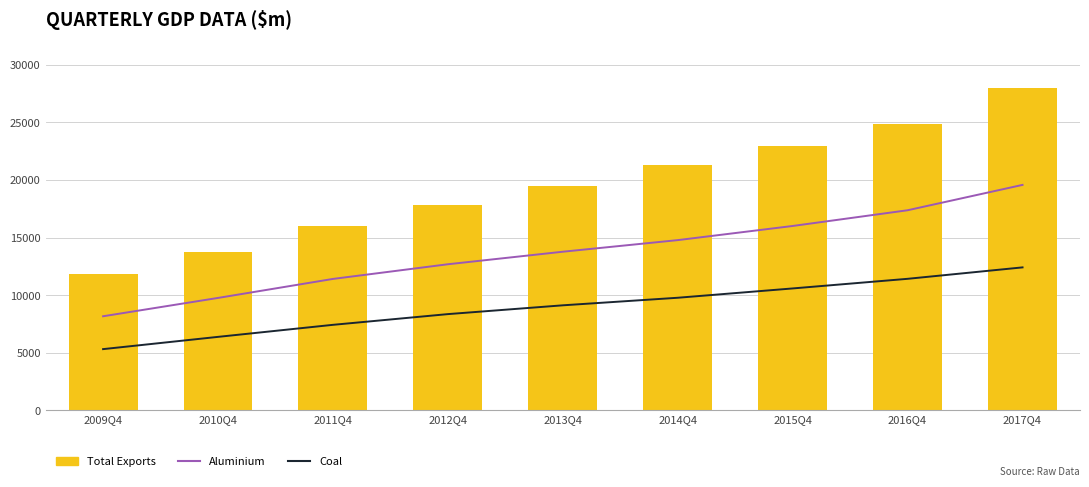

The value of Total Exports at 2017Q4 is 28000.3. True or false?

True